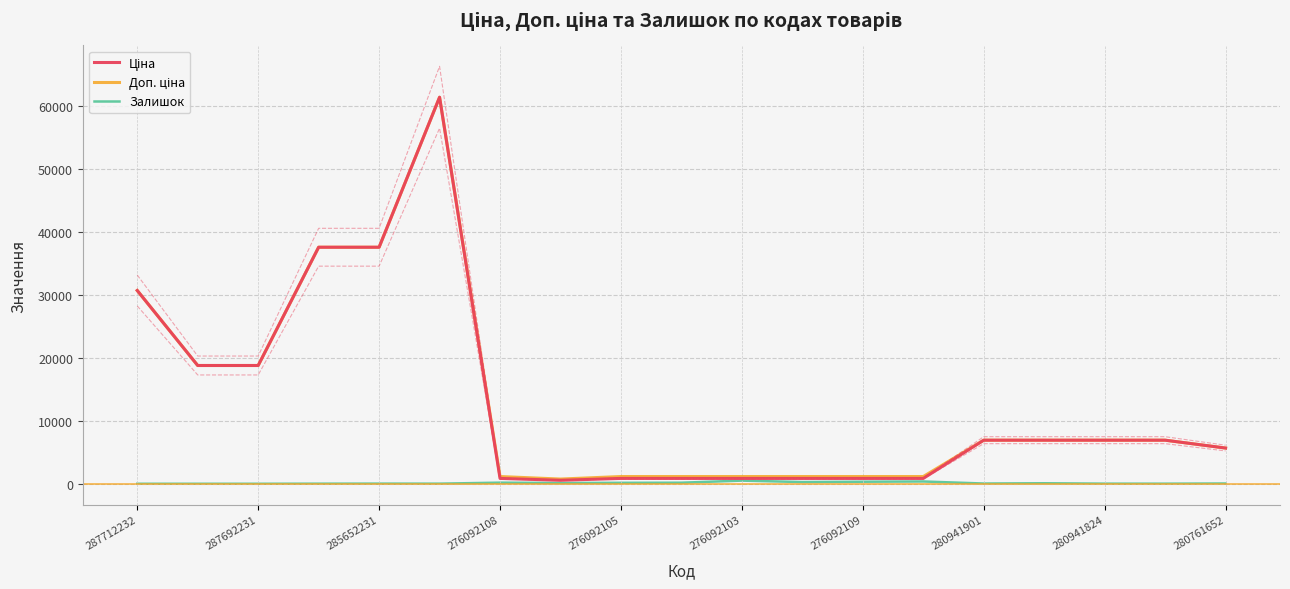

Which series has the widest spread of values?

Ціна